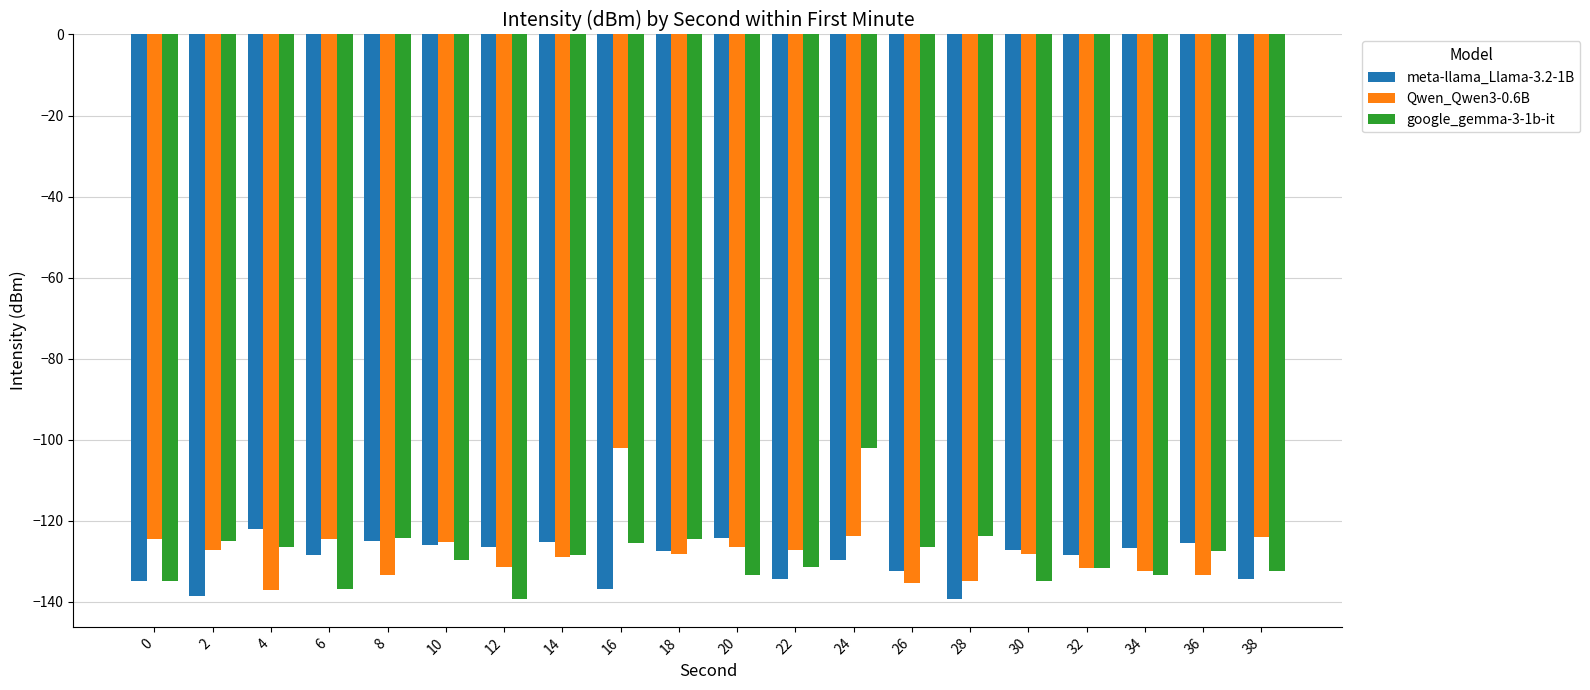

What is the sum of the meta-llama_Llama-3.2-1B values at 14 and 32?

-253.7